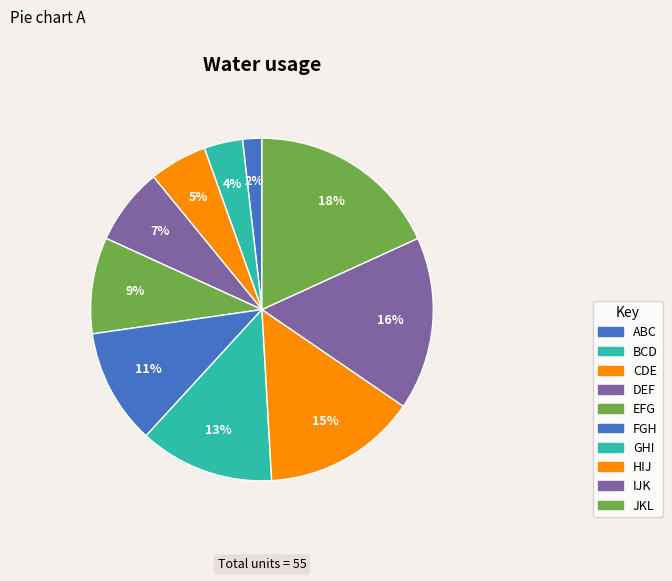

Is there any slice that represents more than half of the pie?

No